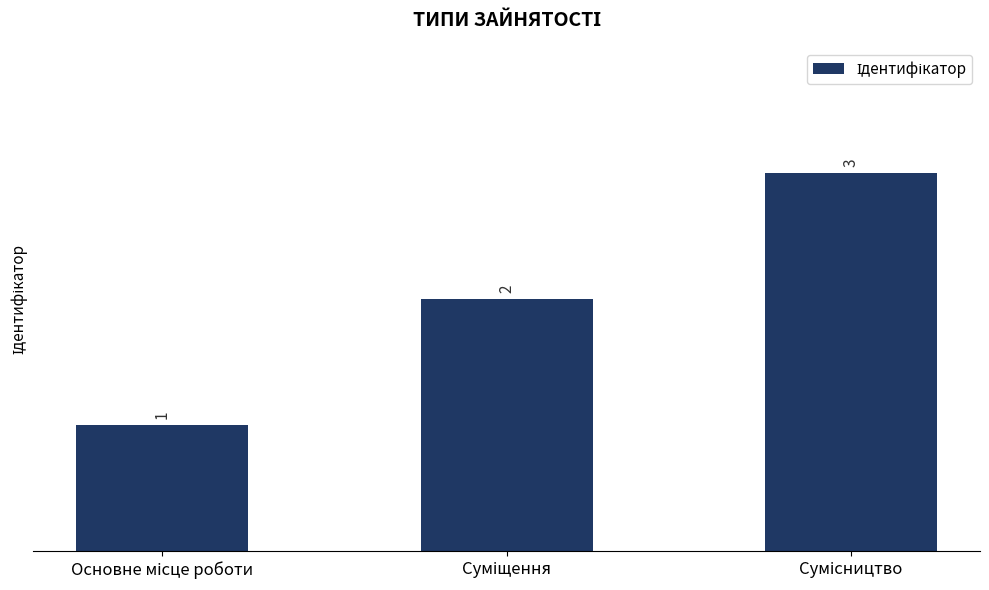

What is the value of the 2nd bar from the left?

2